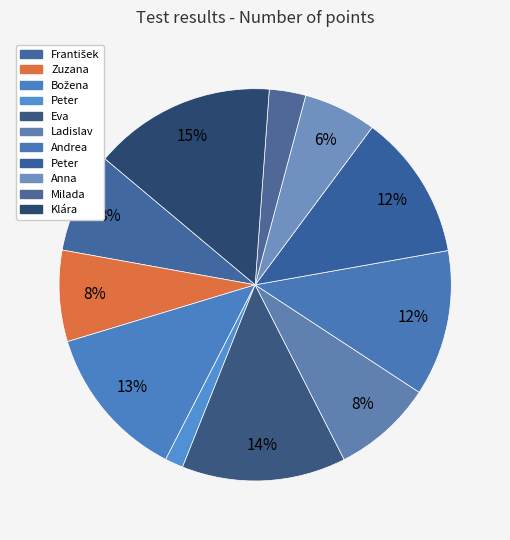

How many slices are in this pie chart?

11